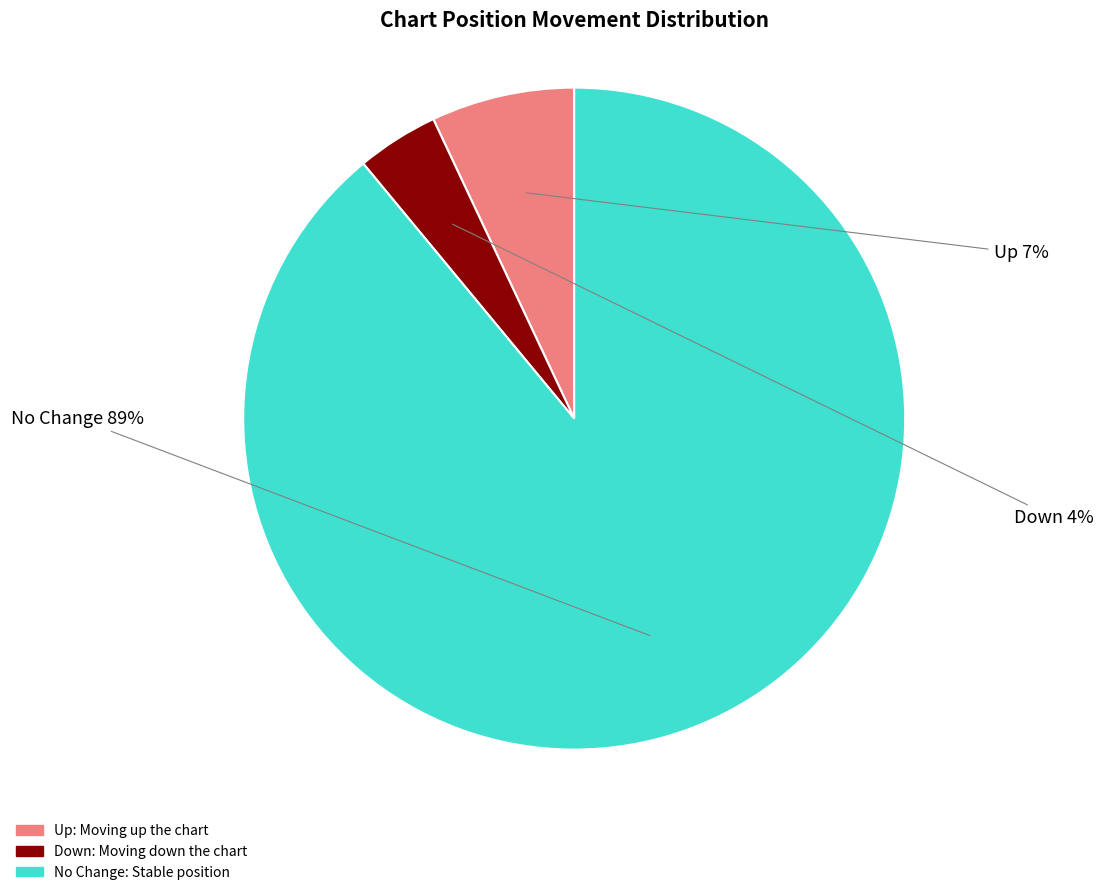

To the nearest percent, what is the average slice percentage?

33%